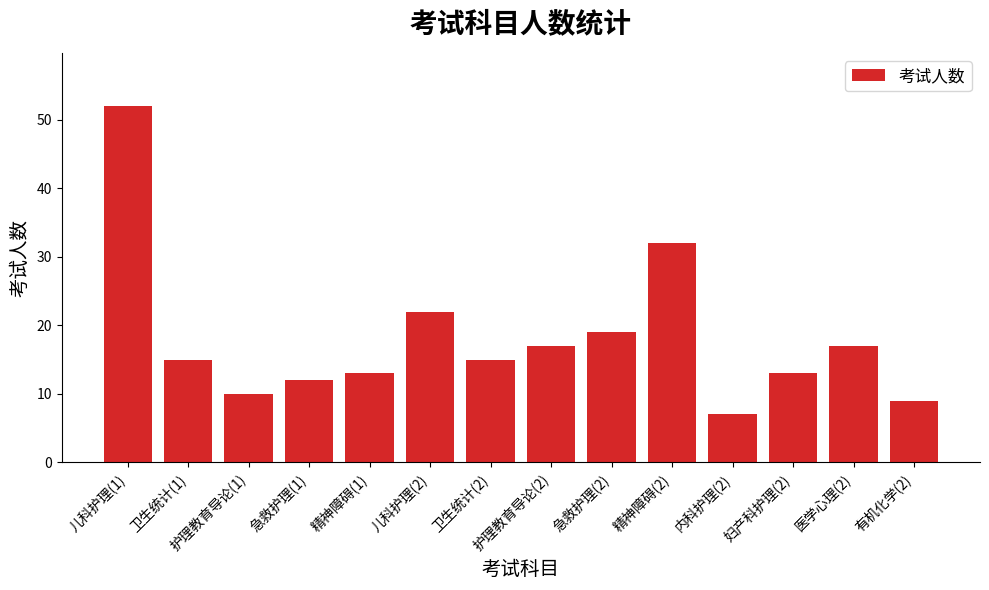

The chart shows a value of 9 at 精神障碍(2). True or false?

False